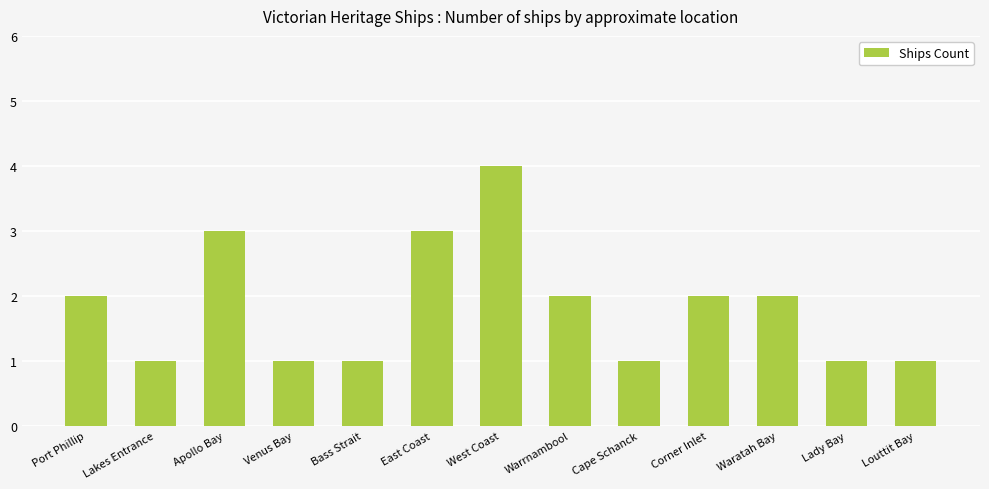

The chart shows a value of 1 at Louttit Bay. True or false?

True